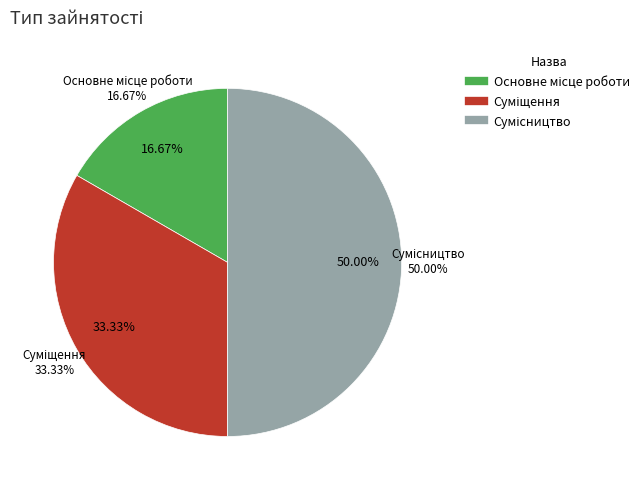

What percentage is NOT represented by Суміщення?

66.7%